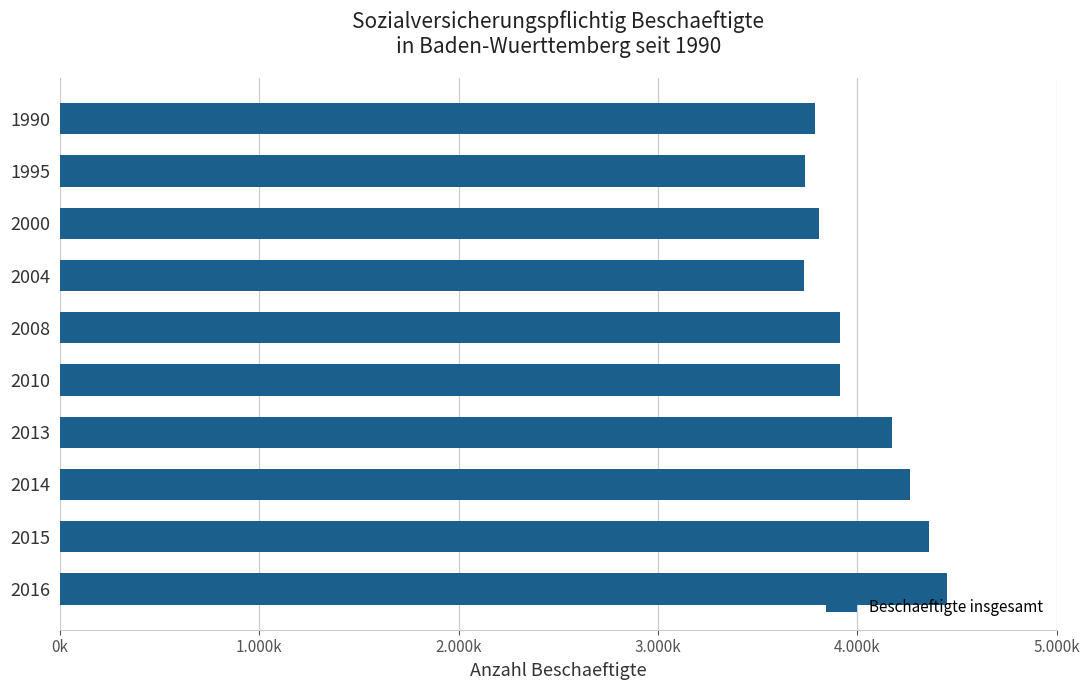

What is the average value?

4013826